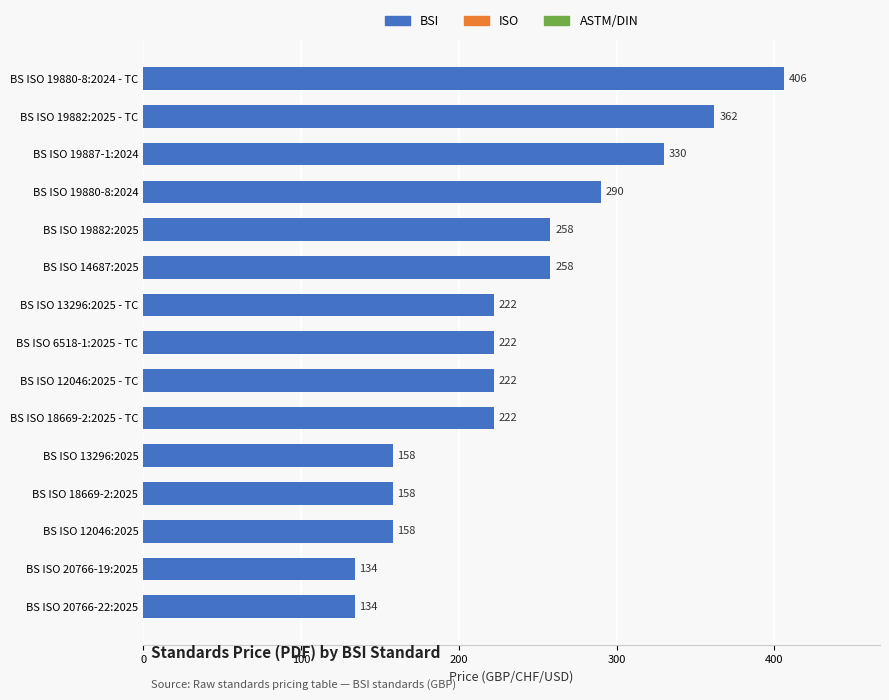

What is the approximate value at BS ISO 13296:2025 - TC?

222